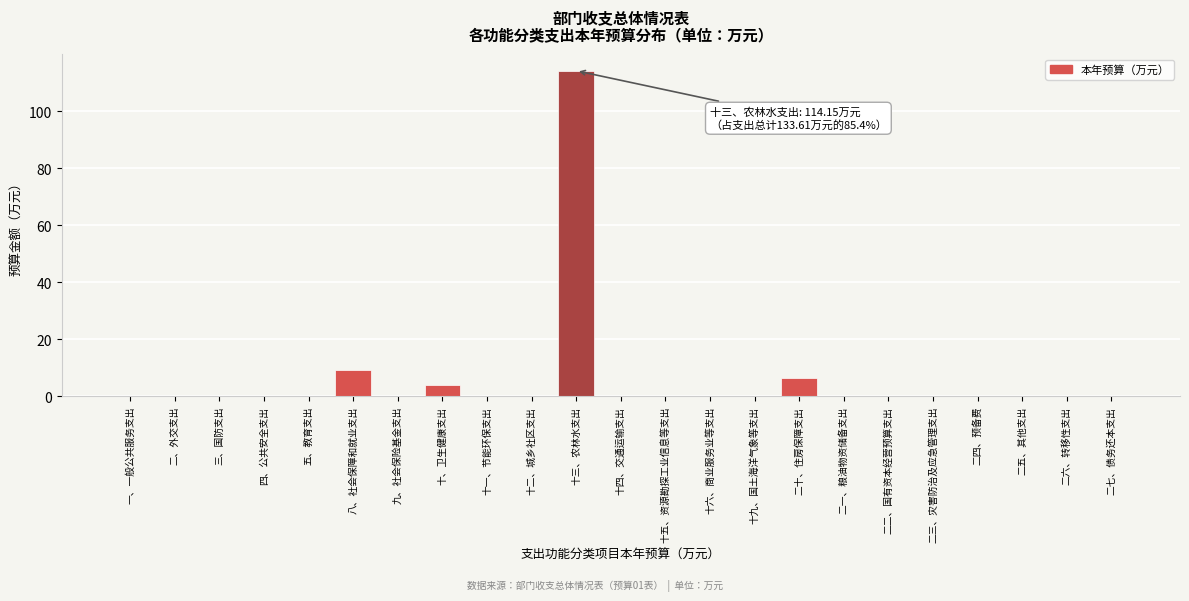

Reading left to right, what are all the values shown in this chart?

一、一般公共服务支出=0.0	二、外交支出=0.0	三、国防支出=0.0	四、公共安全支出=0.0	五、教育支出=0.0	八、社会保障和就业支出=9.1	九、社会保险基金支出=0.0	十、卫生健康支出=4.0	十一、节能环保支出=0.0	十二、城乡社区支出=0.0	十三、农林水支出=114.2	十四、交通运输支出=0.0	十五、资源勘探工业信息等支出=0.0	十六、商业服务业等支出=0.0	十九、国土海洋气象等支出=0.0	二十、住房保障支出=6.4	二一、粮油物资储备支出=0.0	二二、国有资本经营预算支出=0.0	二三、灾害防治及应急管理支出=0.0	二四、预备费=0.0	二五、其他支出=0.0	二六、转移性支出=0.0	二七、债务还本支出=0.0